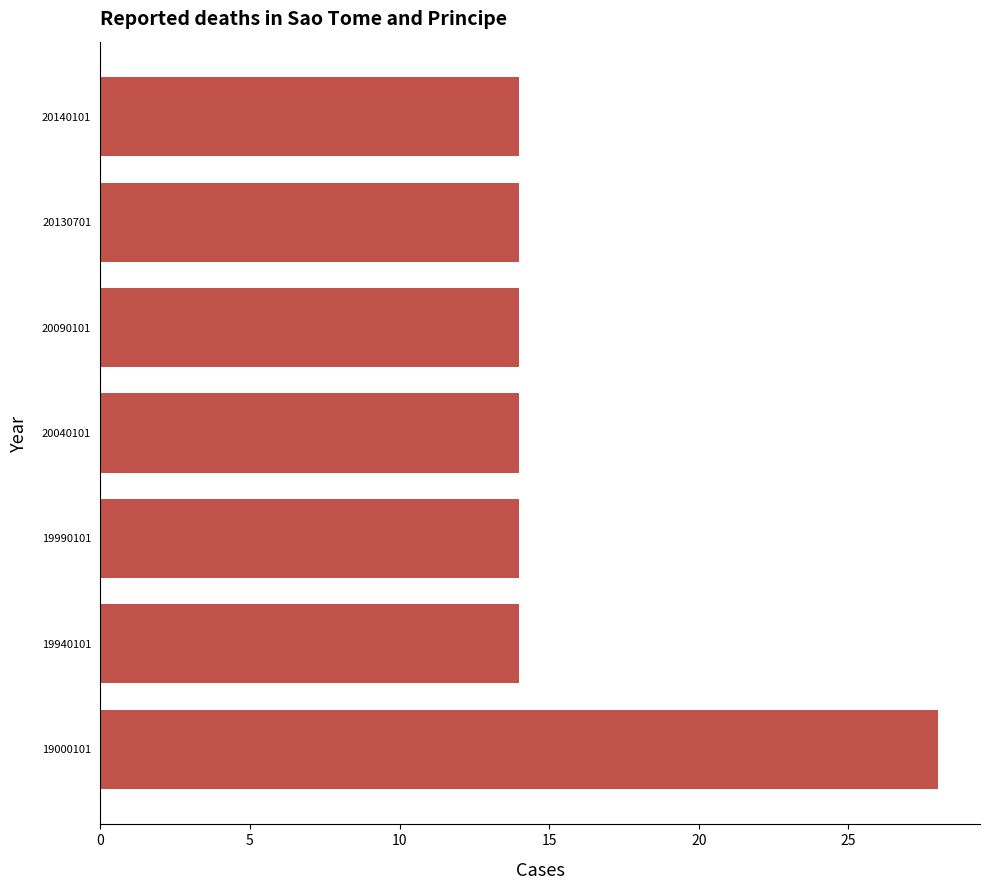

What is the maximum value shown in the chart?

28